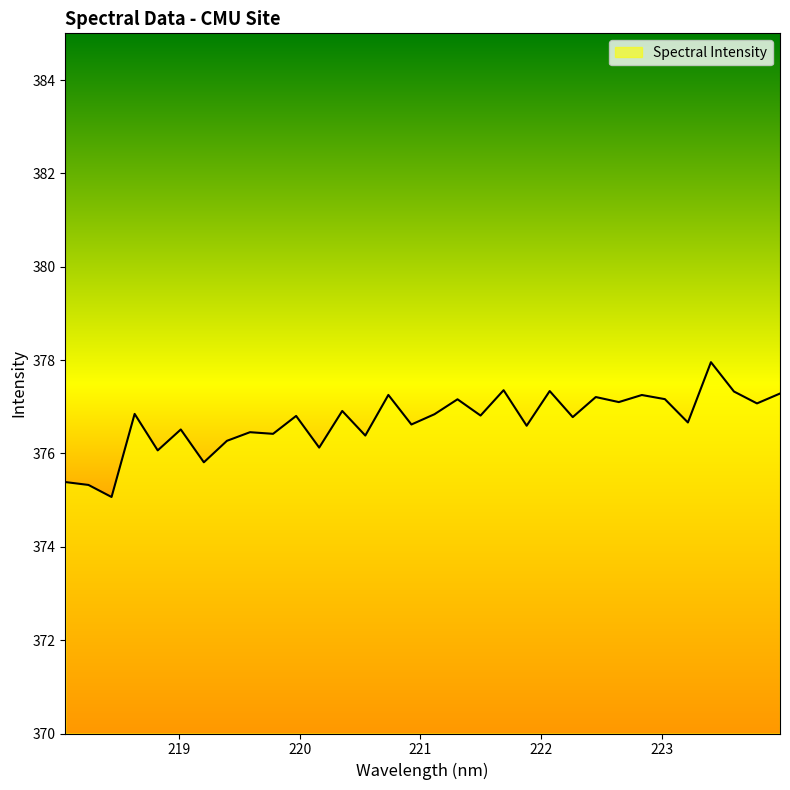

Does the chart display data point markers on the line(s)?

No